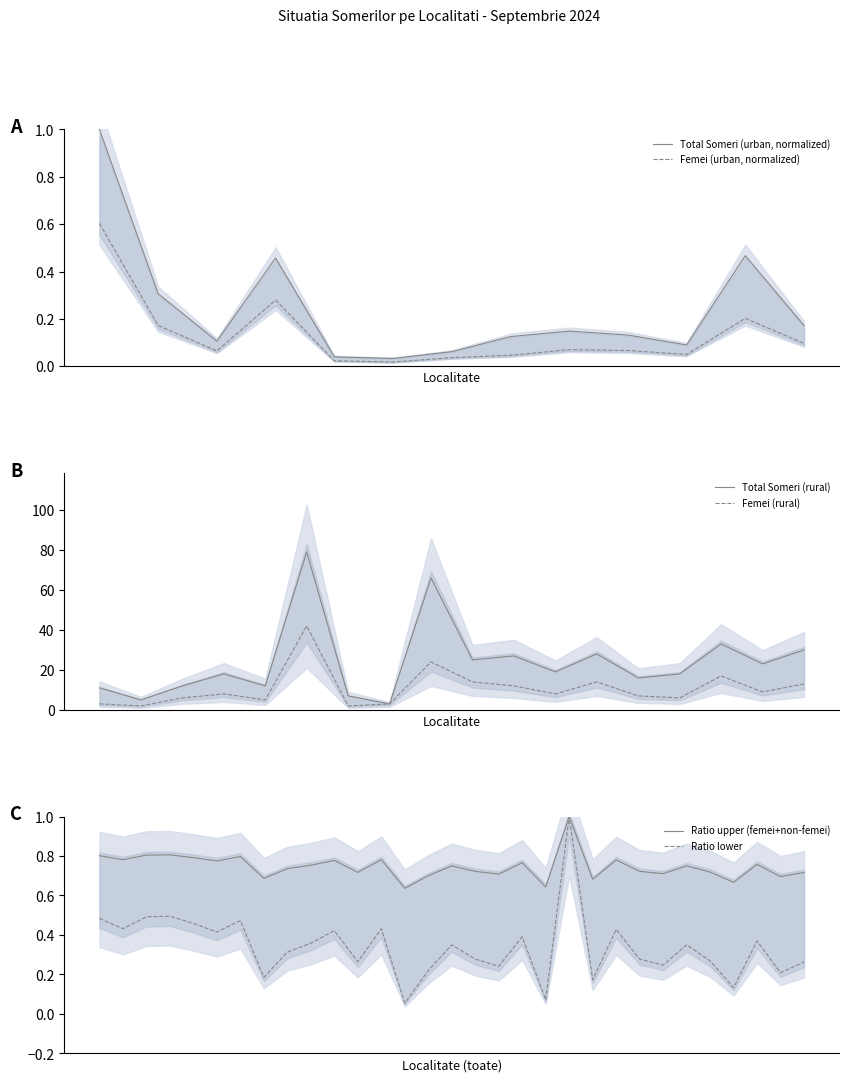

What is the average value of the din care: femei series?

0.1